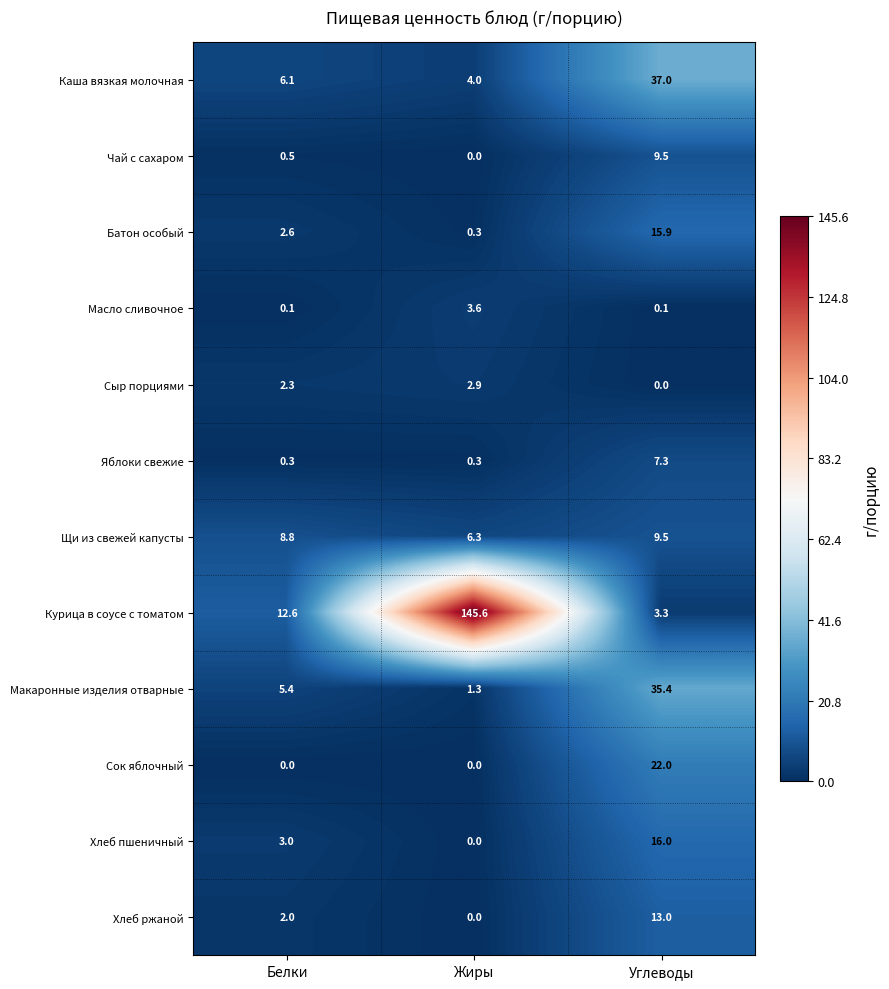

At which category is the sum across all series the highest?

Углеводы